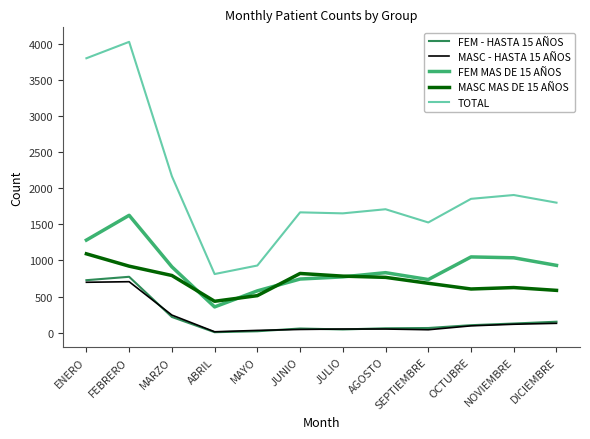

Between ENERO and NOVIEMBRE, which series saw the biggest shift?

TOTAL